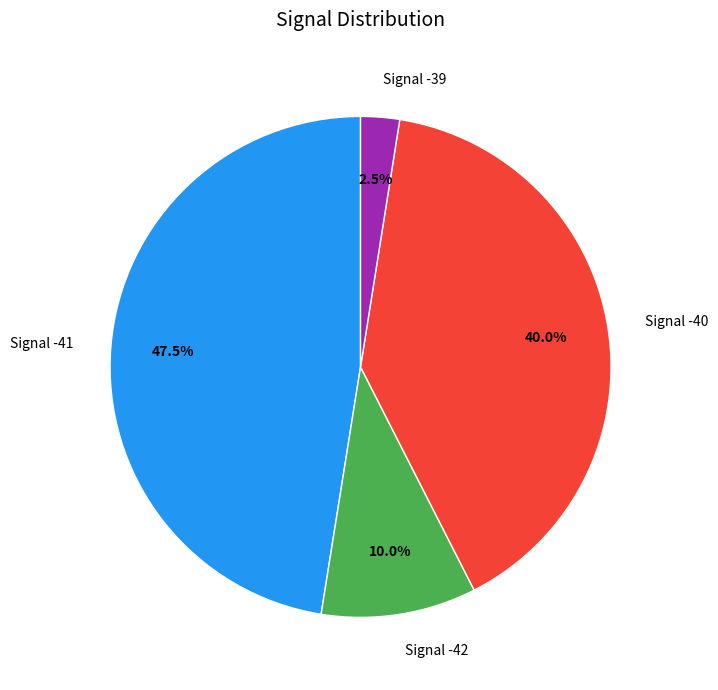

What percentage do Signal -41 and Signal -39 together represent?

50.0%